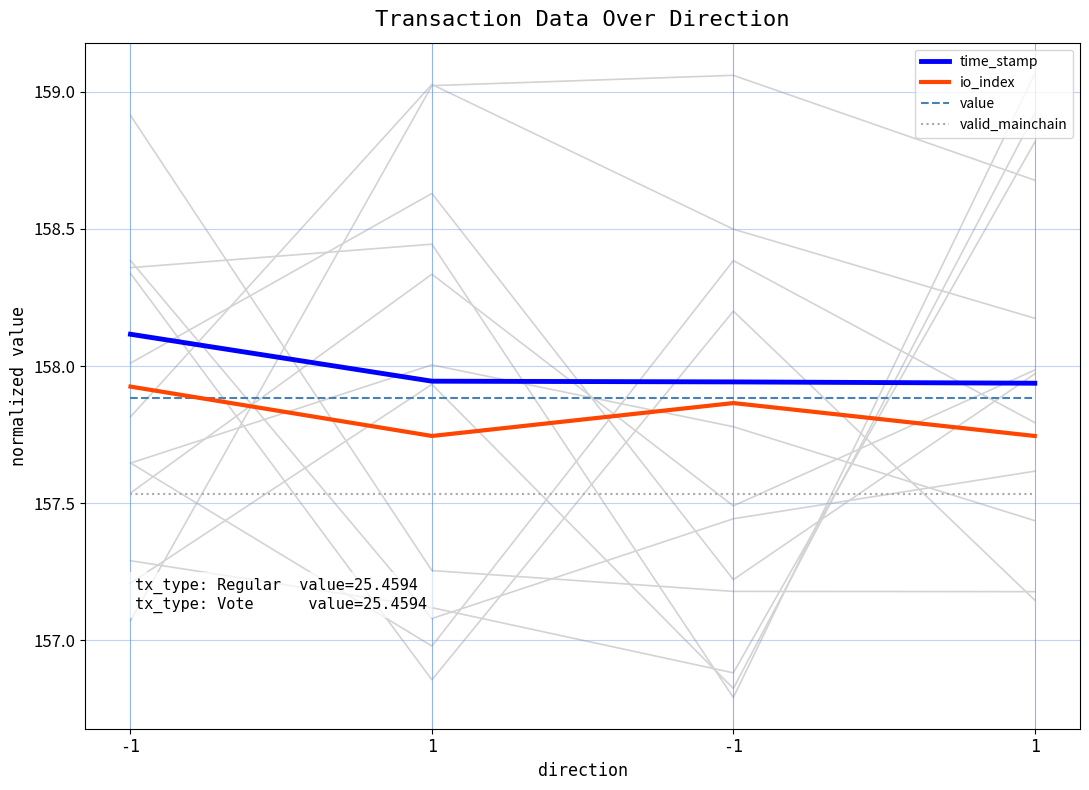

What is the label of the 4th point from the left?

1